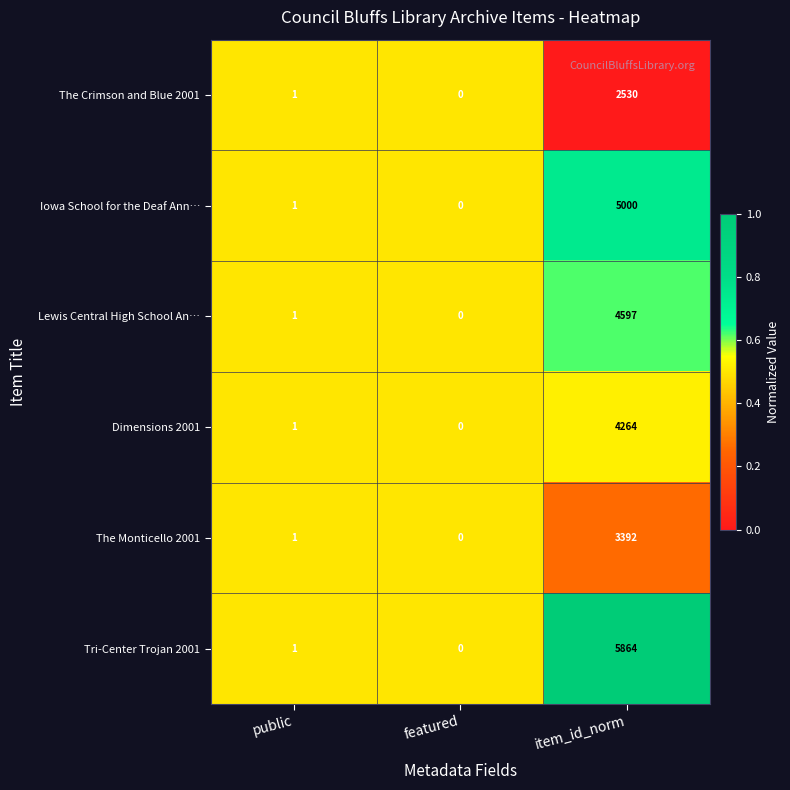

What is the difference between the Tri-Center Trojan 2001 values at item_id_norm and featured?

5864